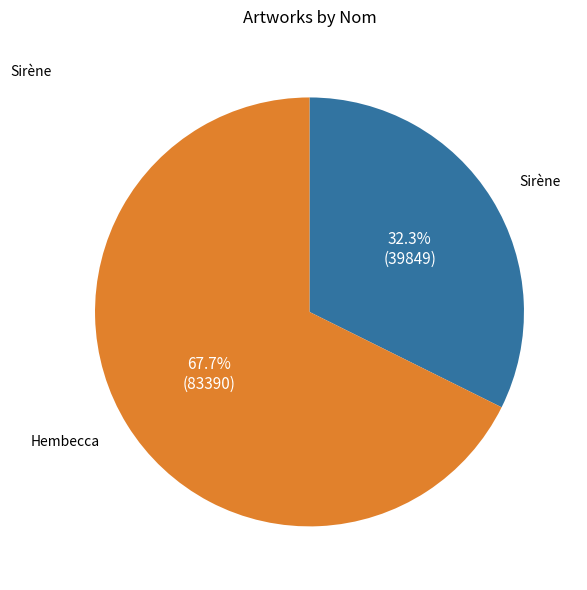

How many slices are in this pie chart?

2